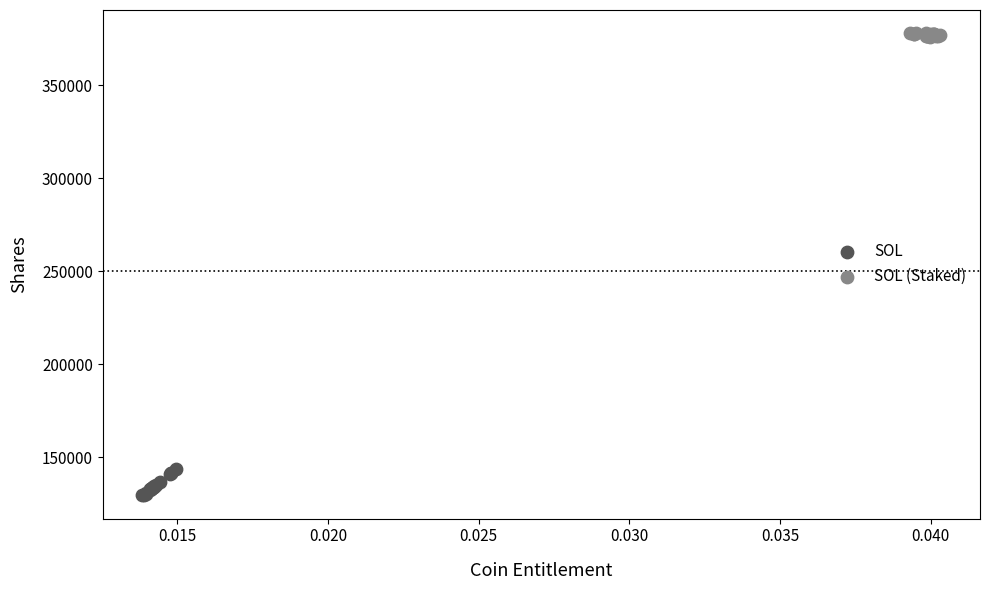

Which series has the largest Y range (max minus min)?

SOL